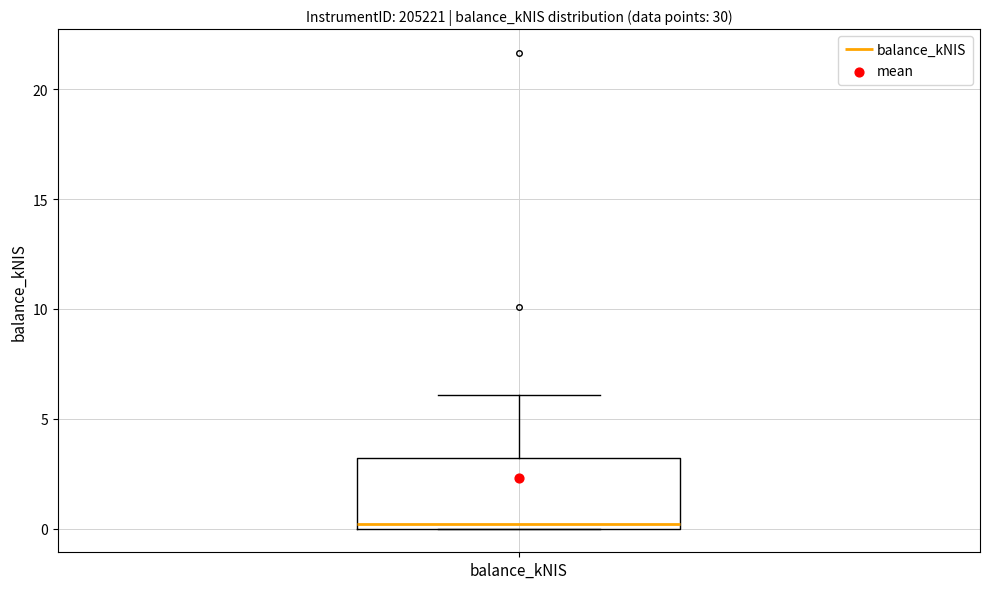

Read this box plot against the y-axis: the position of the median line, the range covered by the box, and the ends of both whiskers. The values are not printed on the chart, so give them approximately, as read against the axis.

median 0 (just above the box's lower edge), box 0 to 3, whiskers 0 to 6